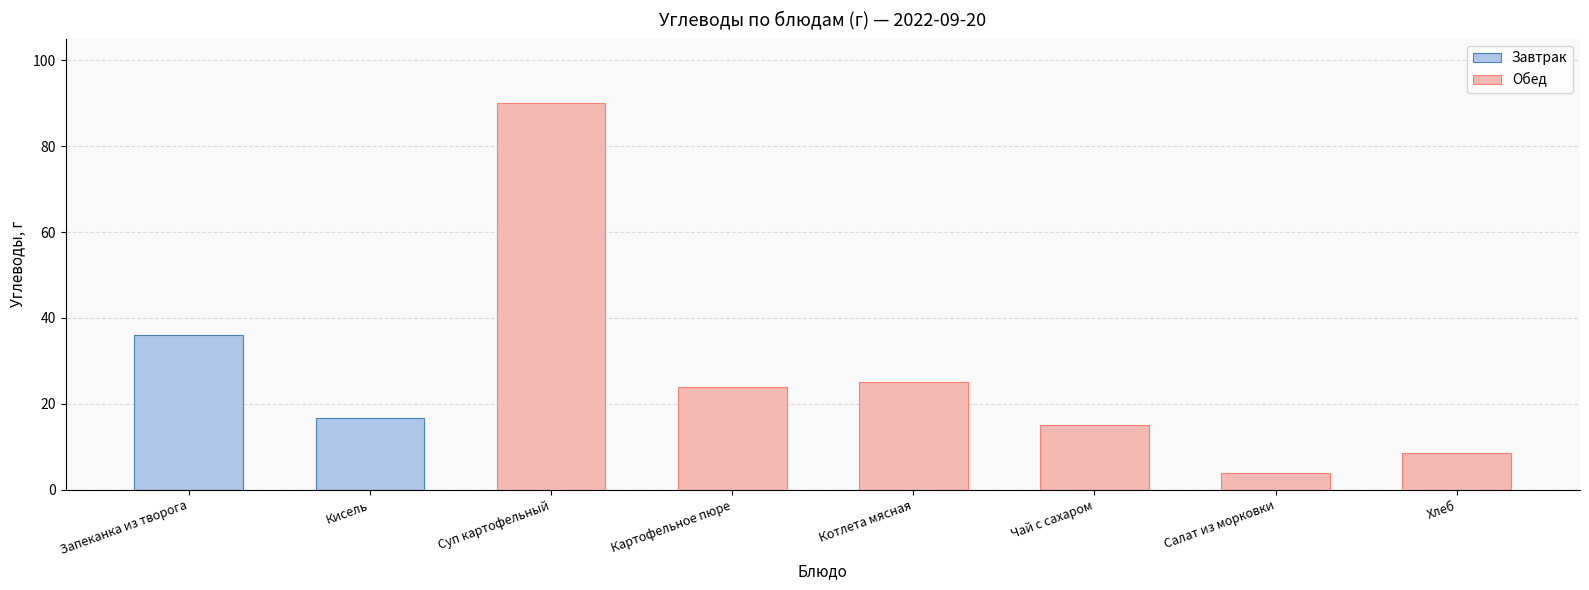

What is the highest value of the Обед series?

90.0